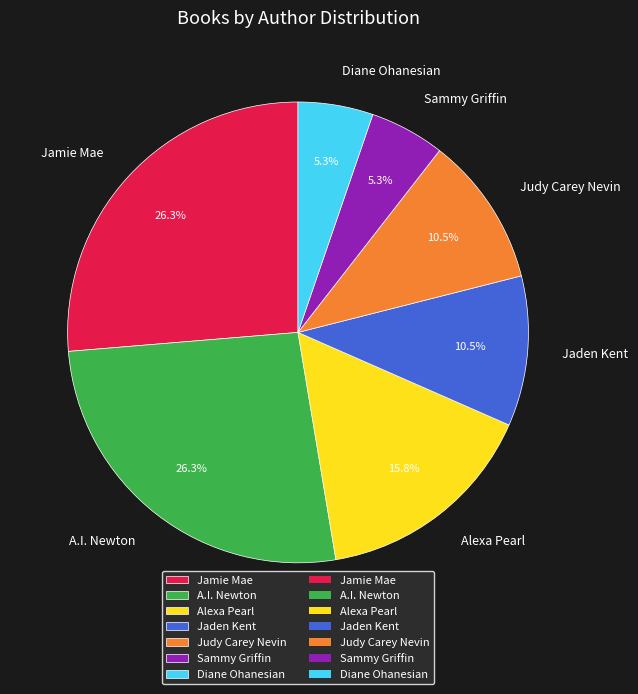

Approximately how many times larger is the value at Jaden Kent compared to Diane Ohanesian?

2.0